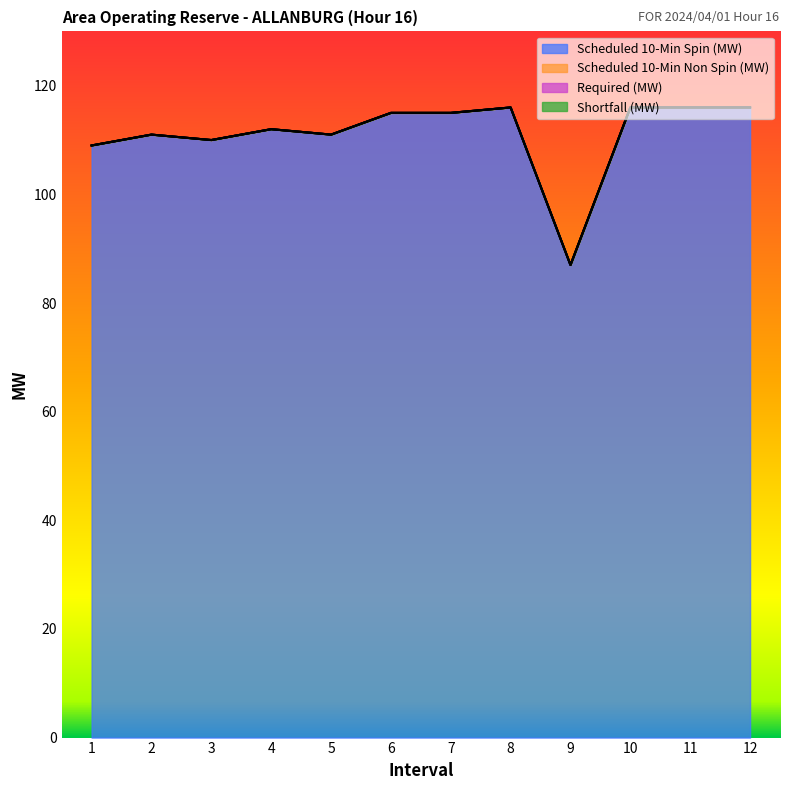

Reading left to right, list all the values displayed in this chart.

Scheduled 10-Min Spin (MW): 1=109	2=111	3=110	4=112	5=111	6=115	7=115	8=116	9=87	10=116	11=116	12=116
Scheduled 10-Min Non Spin (MW): 1=0	2=0	3=0	4=0	5=0	6=0	7=0	8=0	9=0	10=0	11=0	12=0
Required (MW): 1=0	2=0	3=0	4=0	5=0	6=0	7=0	8=0	9=0	10=0	11=0	12=0
Shortfall (MW): 1=0	2=0	3=0	4=0	5=0	6=0	7=0	8=0	9=0	10=0	11=0	12=0